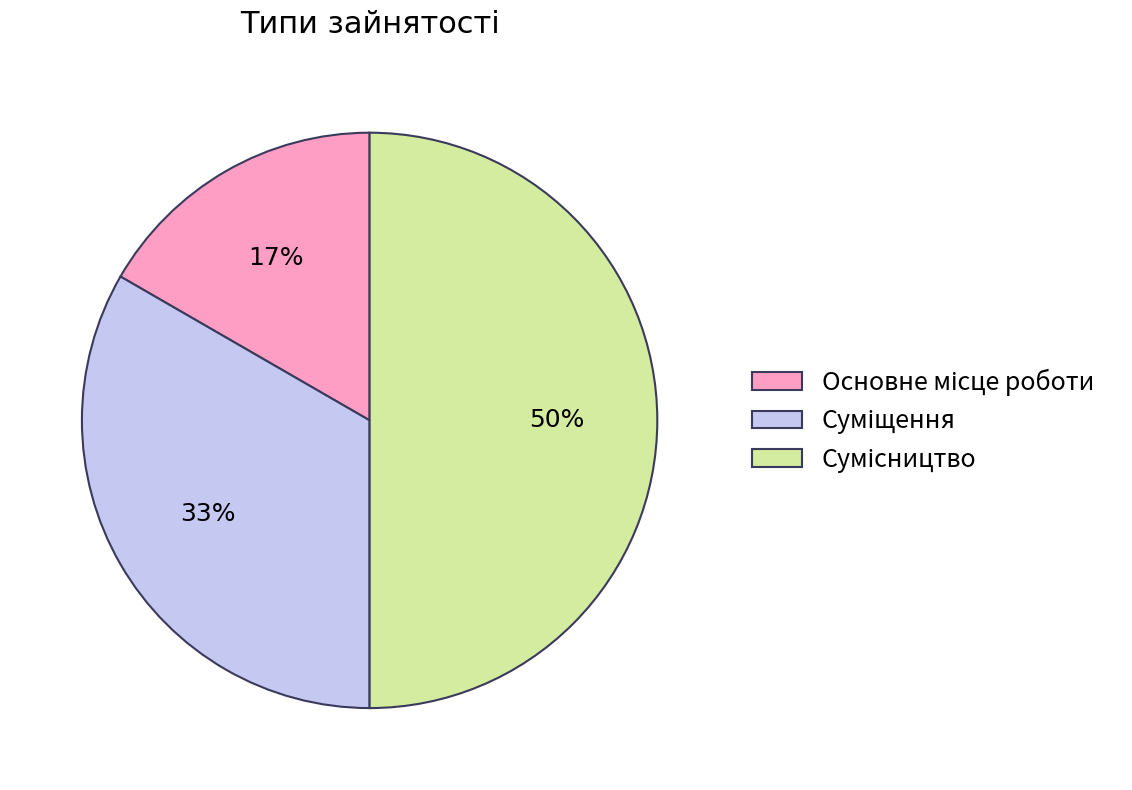

To the nearest percent, what is the average slice percentage?

33%